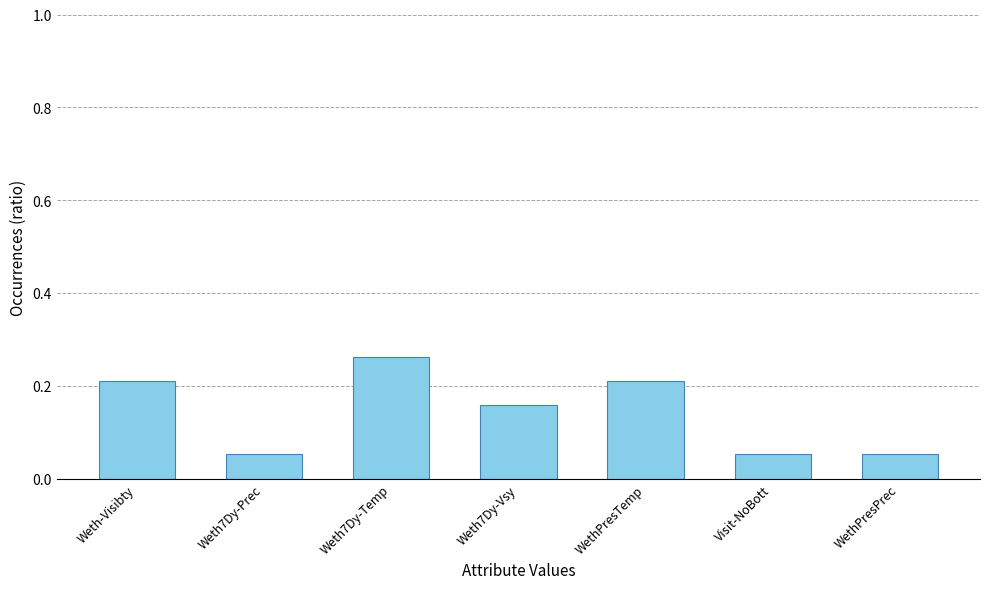

The chart shows a value of 0.0 at Weth7Dy-Prec. True or false?

False